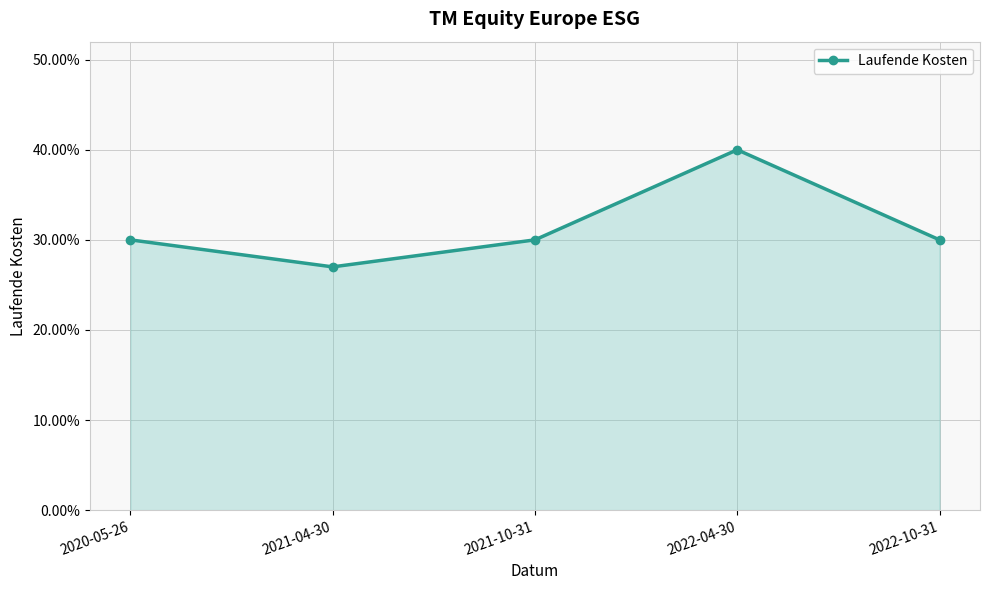

Reading right to left, extract all data points from this chart.

0.3	0.4	0.3	0.3	0.3